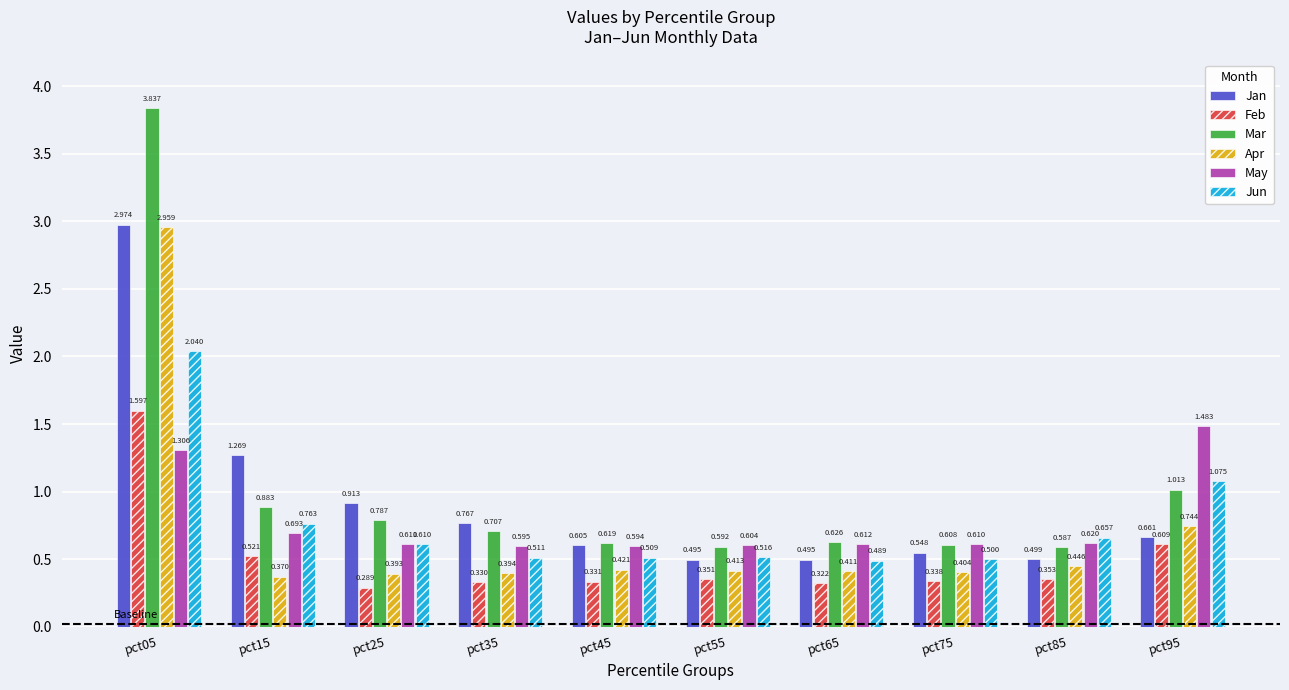

The value of May at pct65 is 1.0. True or false?

False